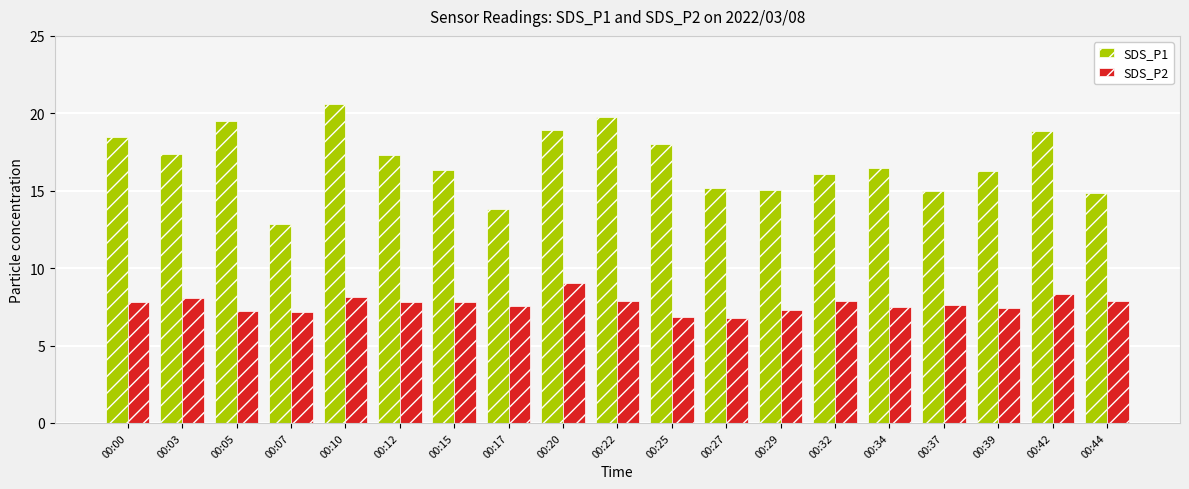

How many groups of bars are there?

19